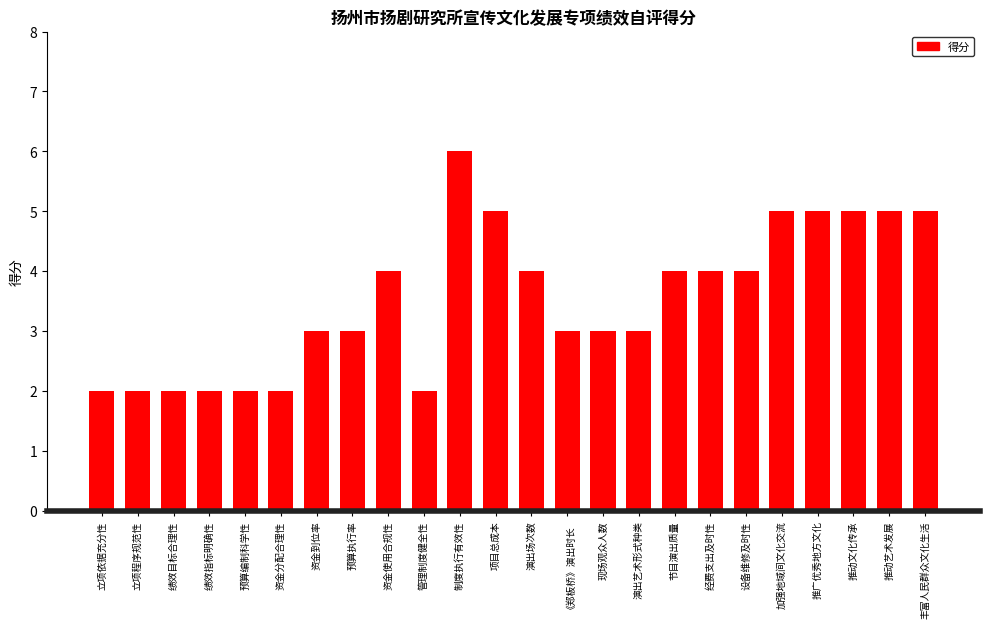

Are the bars grouped side by side (vs. stacked)?

No